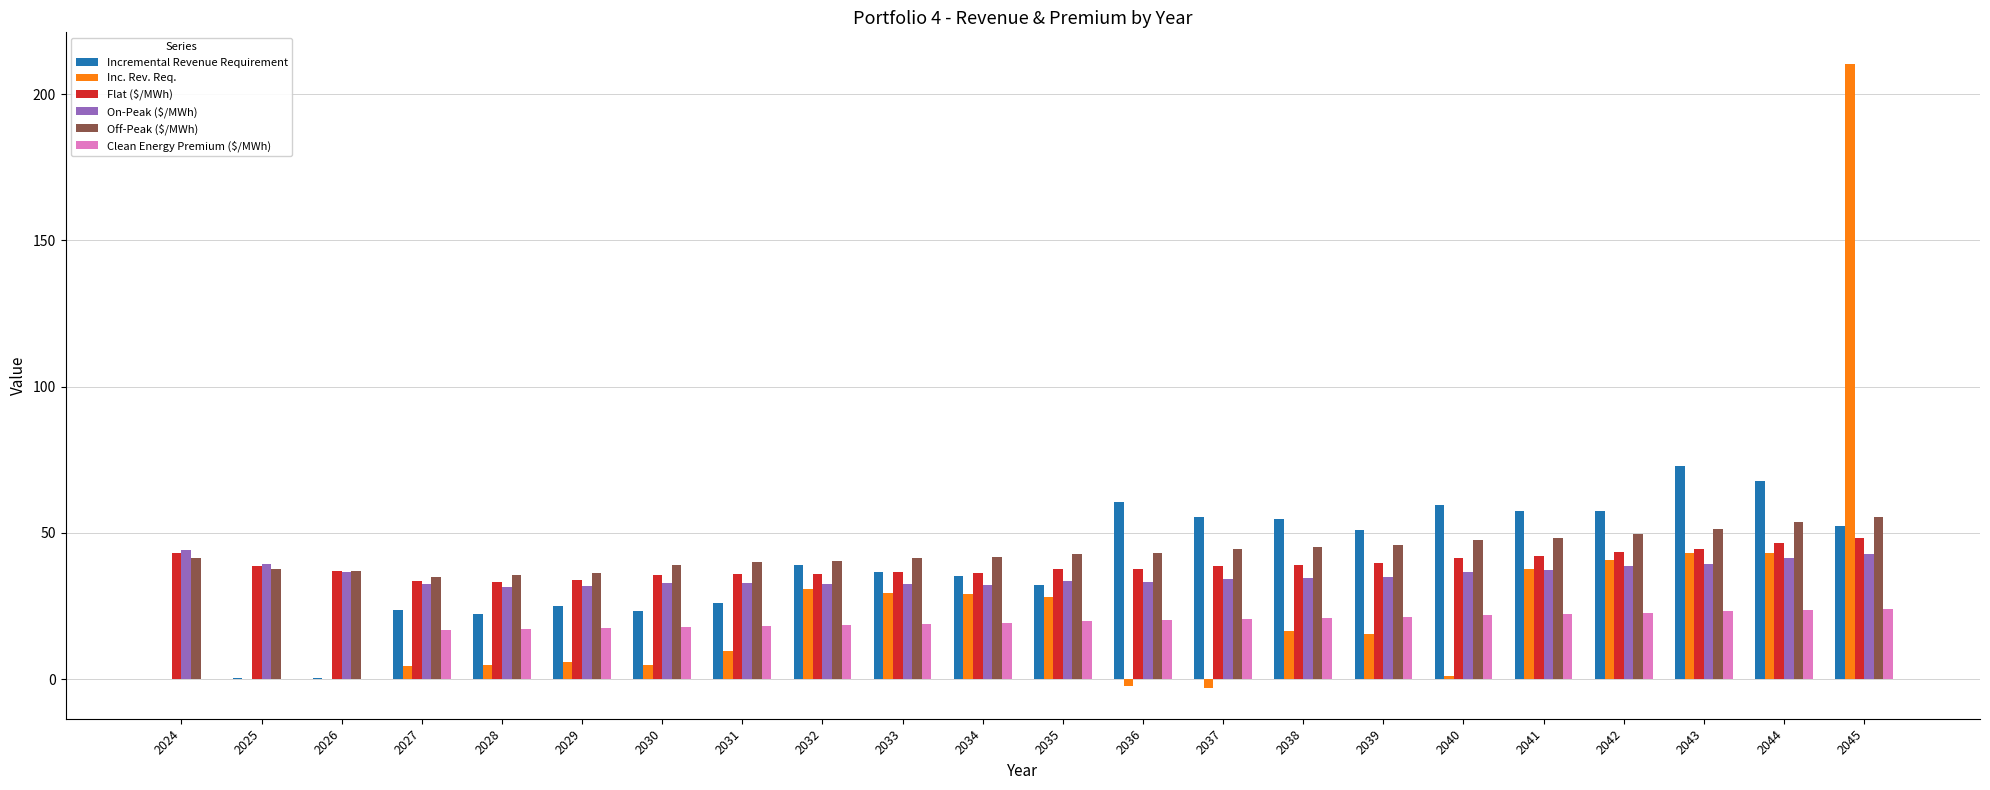

What is the approximate value of Off-Peak ($/MWh) at 2034?

41.6